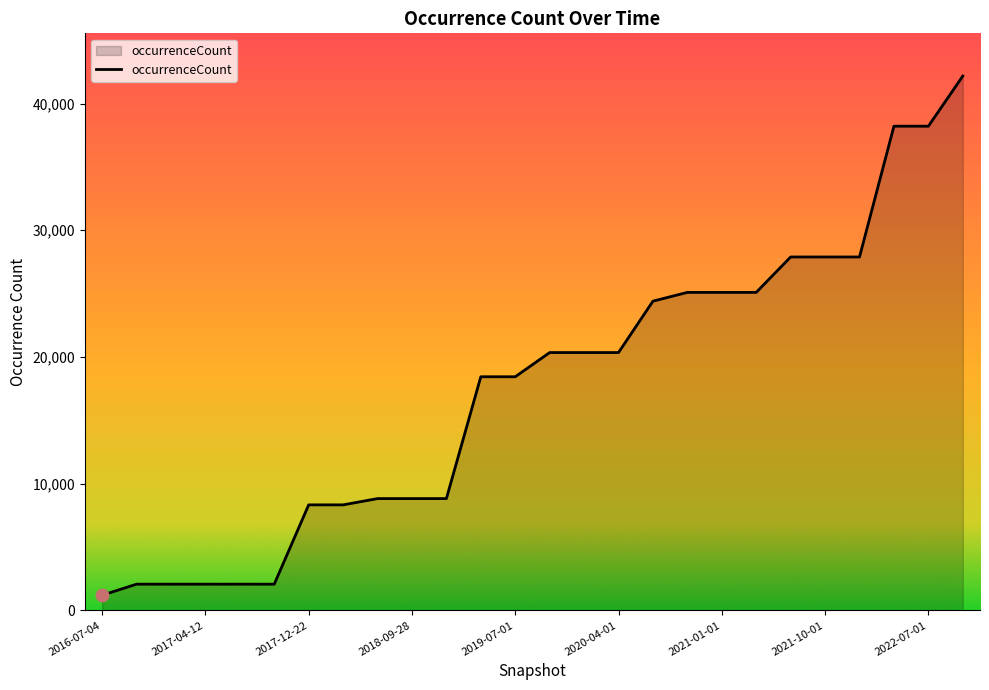

What is the maximum value shown in the chart?

42169